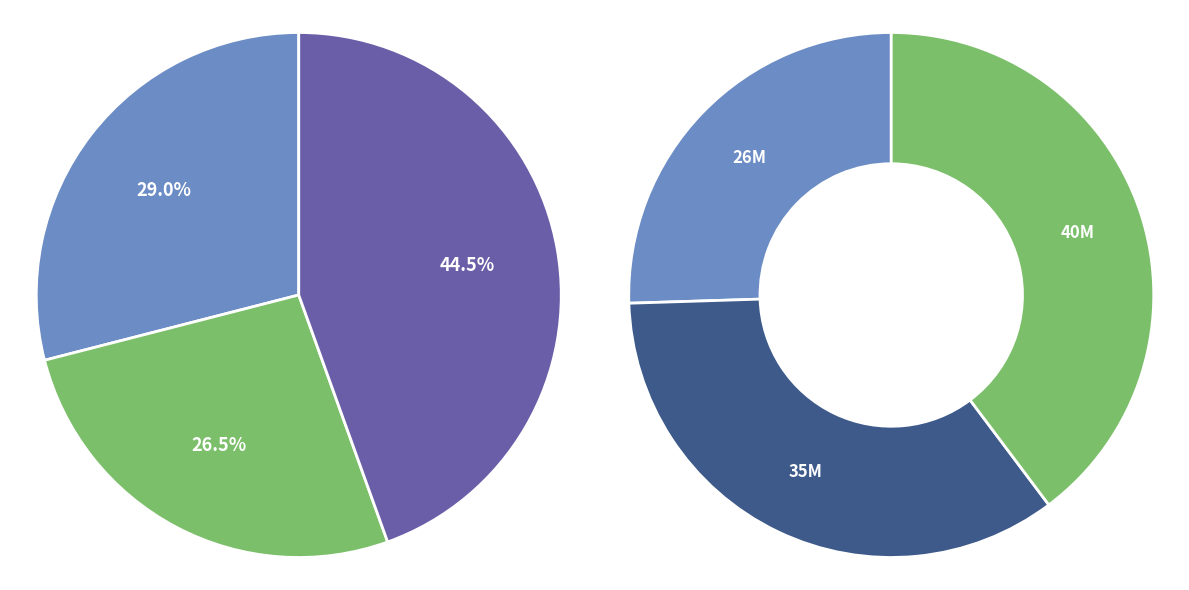

To the nearest percent, what portion does Product 1 represent?

29%